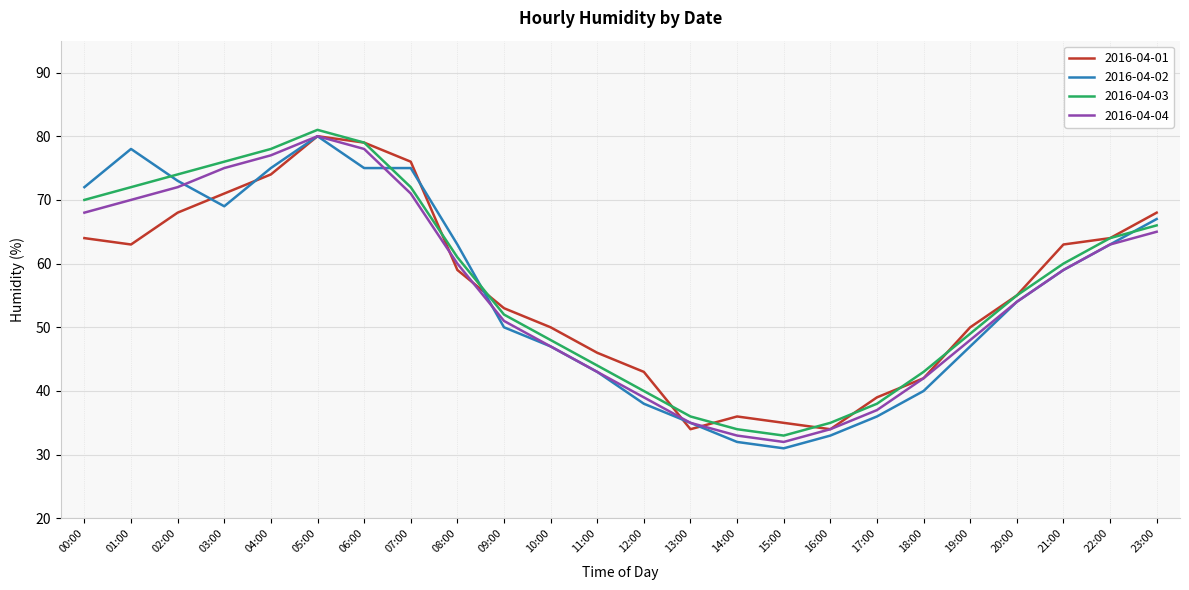

What is the minimum value shown in the chart?

31